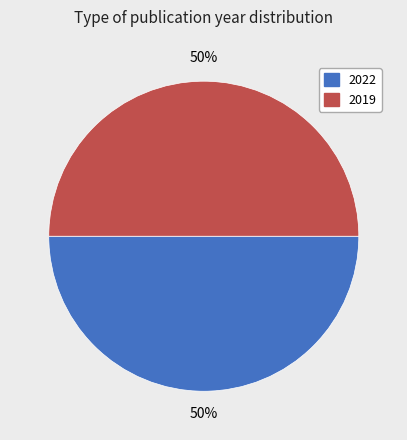

To the nearest percent, what percentage of the pie is 2019?

50%